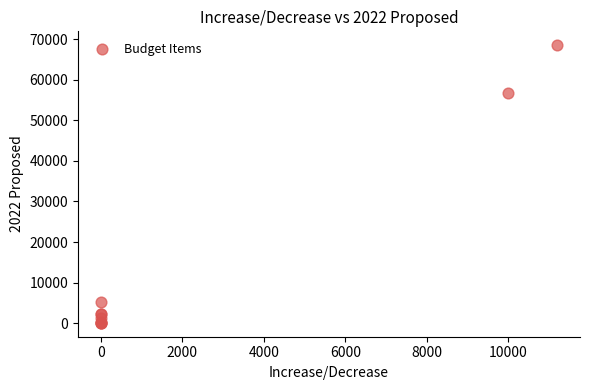

What Y value in the scatter plot is closest to 34297?

56720